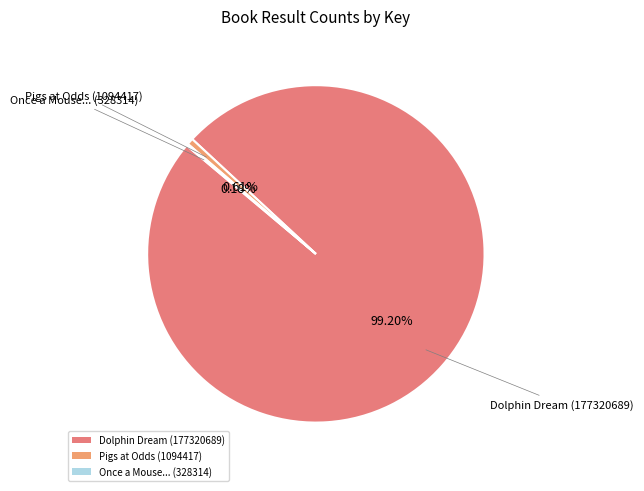

How much of the chart is everything except Pigs at Odds (1094417)?

99.4%